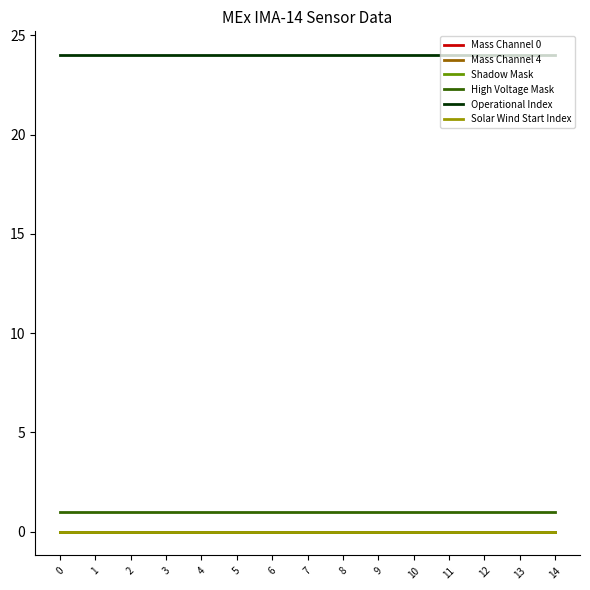

True or false: Operational Index and High Voltage Mask intersect in this chart.

False